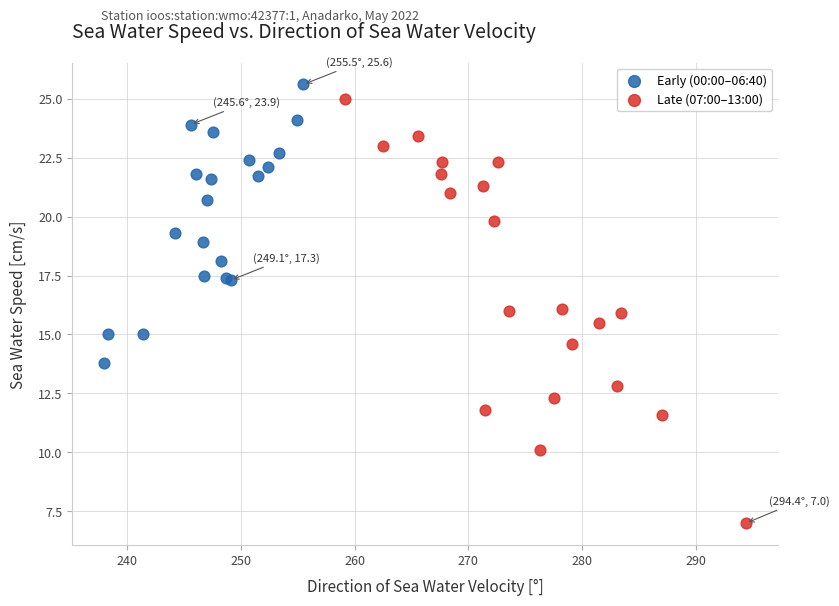

Which series has the largest Y range (max minus min)?

Late (07:00–13:00)